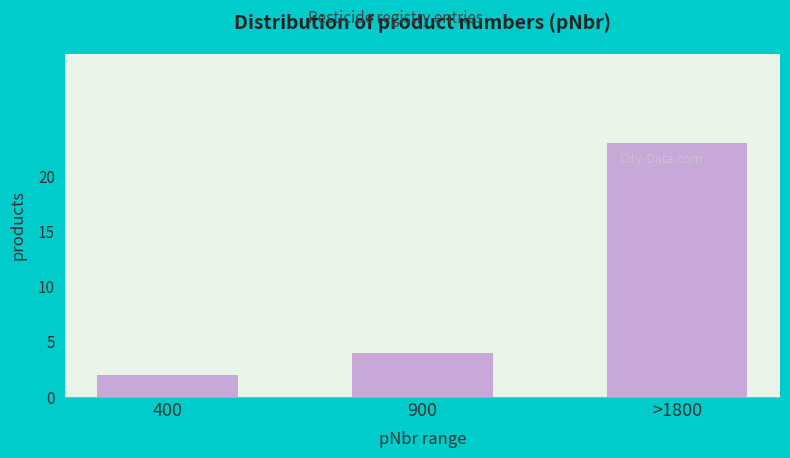

Reading left to right, list all the values displayed in this chart.

400=2	900=4	>1800=23